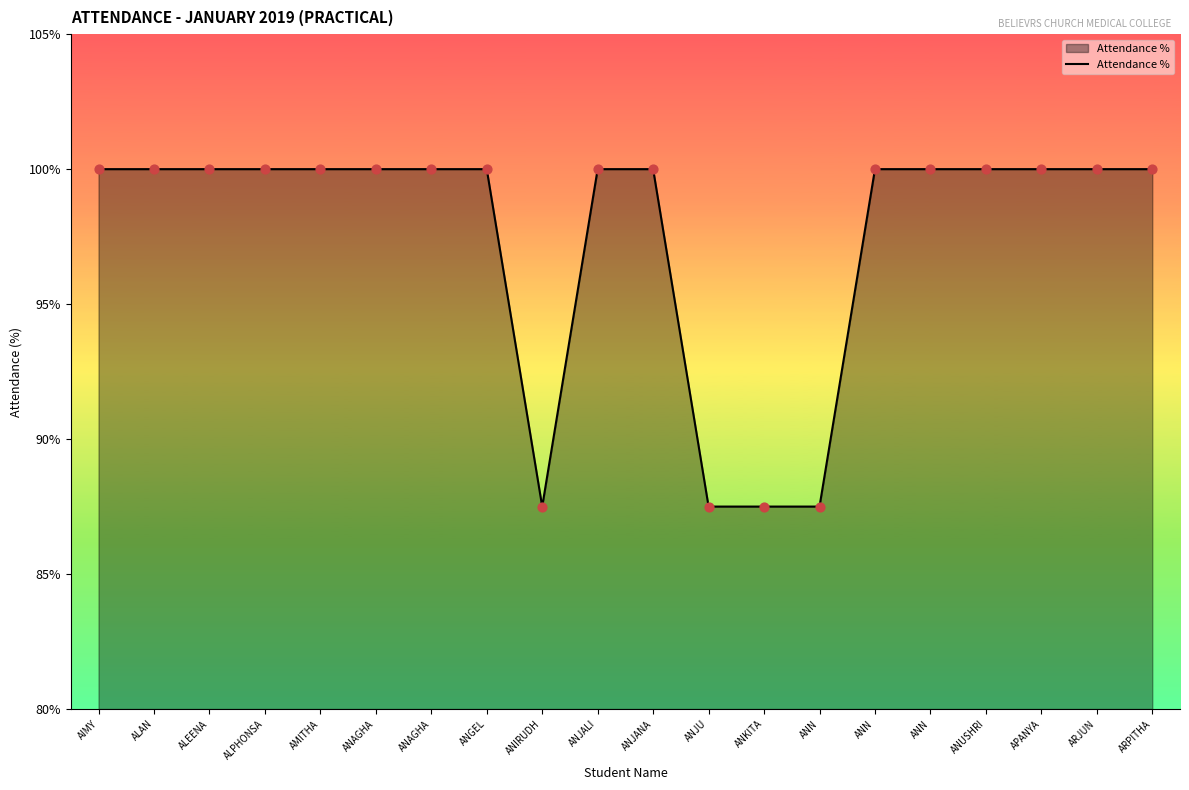

Between AIMY and ANJALI, which is larger?

AIMY